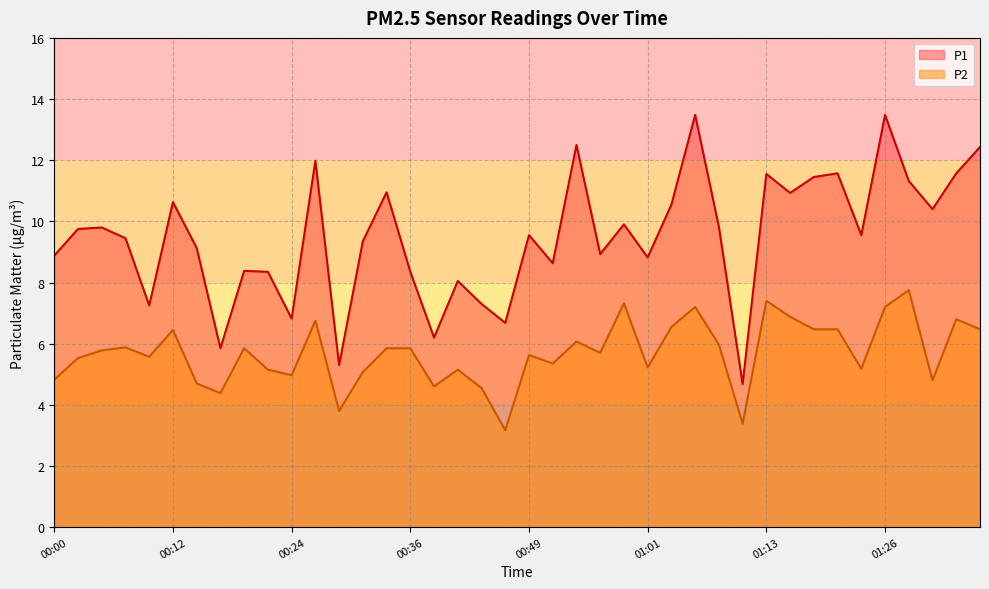

Is the value of P2 at 00:12 greater than the value of P1 at 00:07?

No